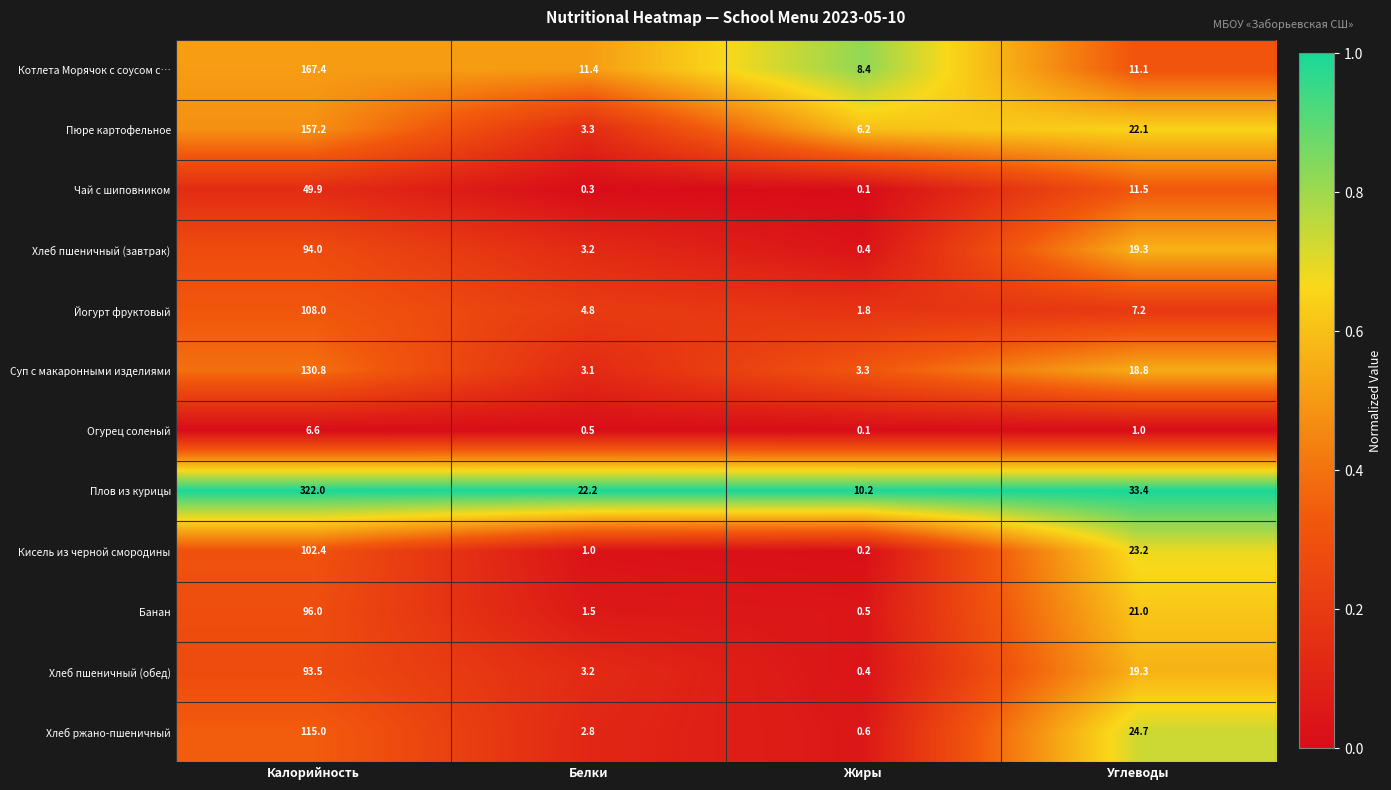

Which series has the widest spread of values?

Плов из курицы